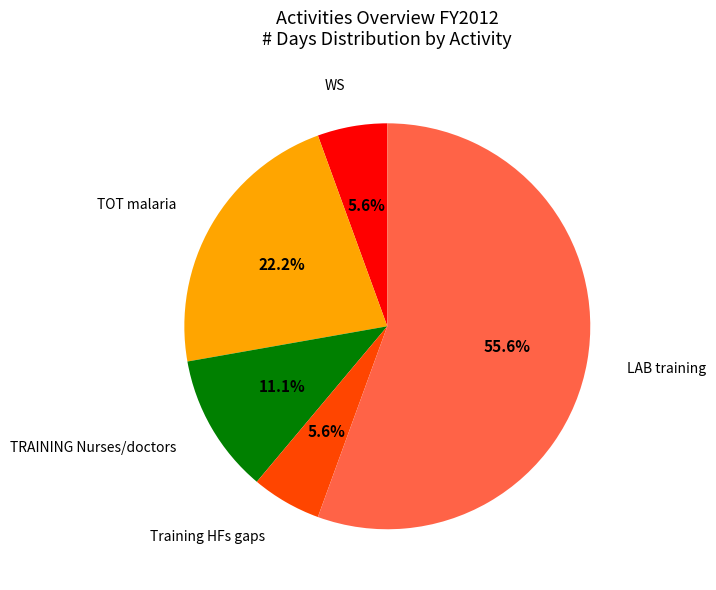

The TOT malaria slice represents 8% of the pie. True or false?

False